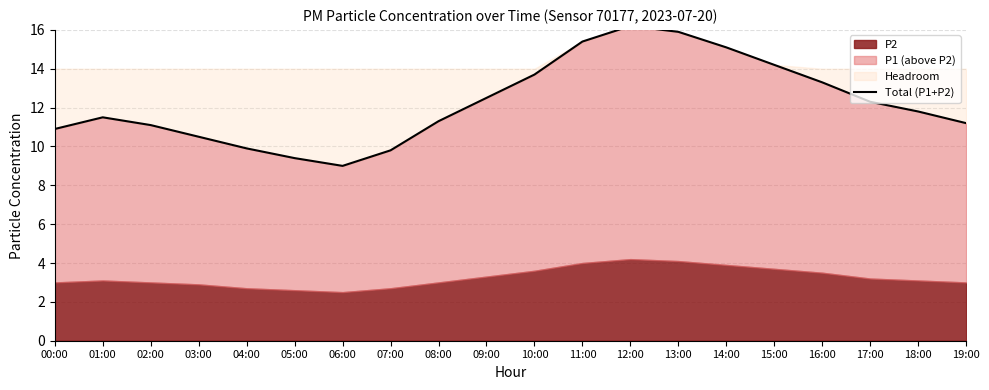

Between 11:00 and 18:00, which is larger?

11:00